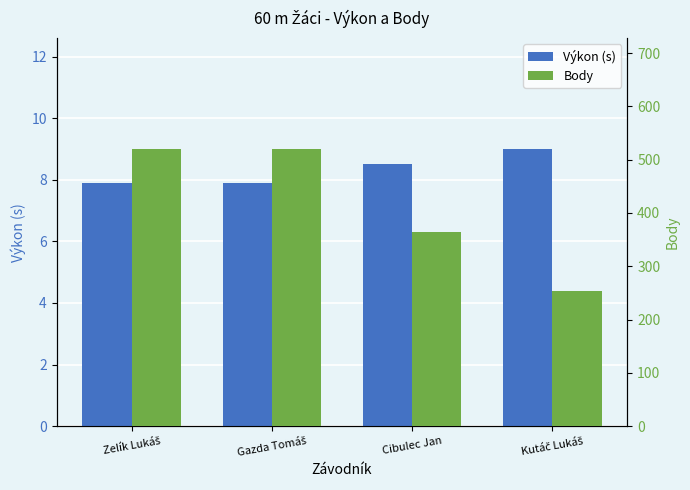

Which category has the highest value in the Body series?

Zelík Lukáš